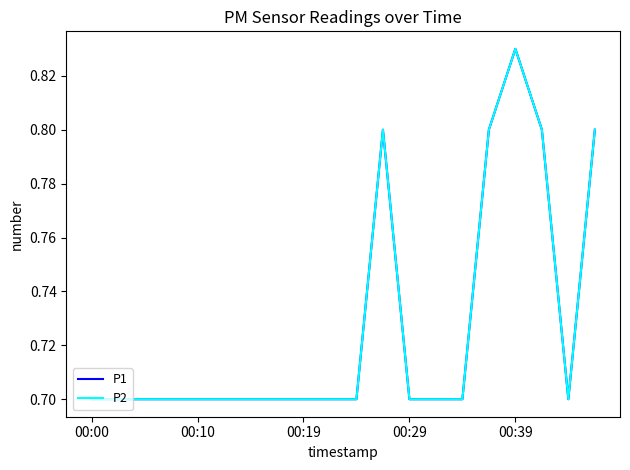

What is the difference between the second highest and minimum values in the P2 series?

0.1